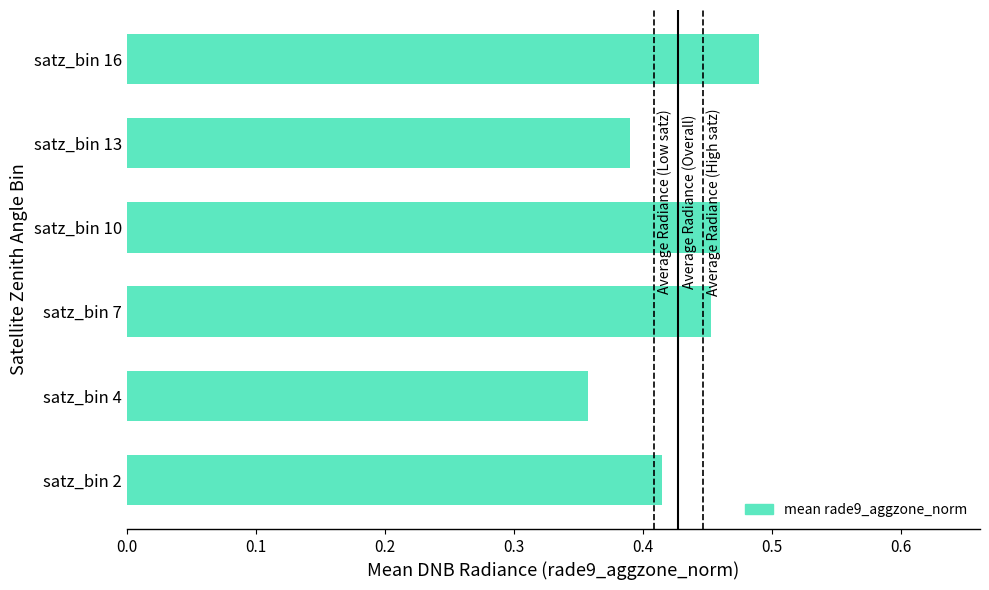

Which category has the lowest value across all series?

satz_bin 4